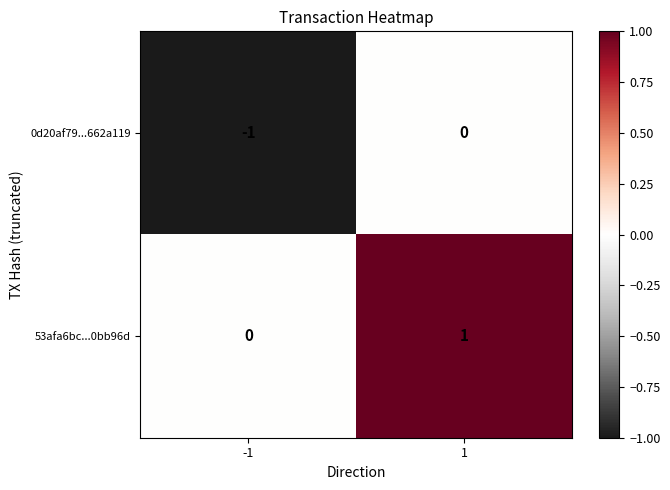

At 1, list the series in order from largest to smallest.

53afa6bc...0bb96d, 0d20af79...662a119